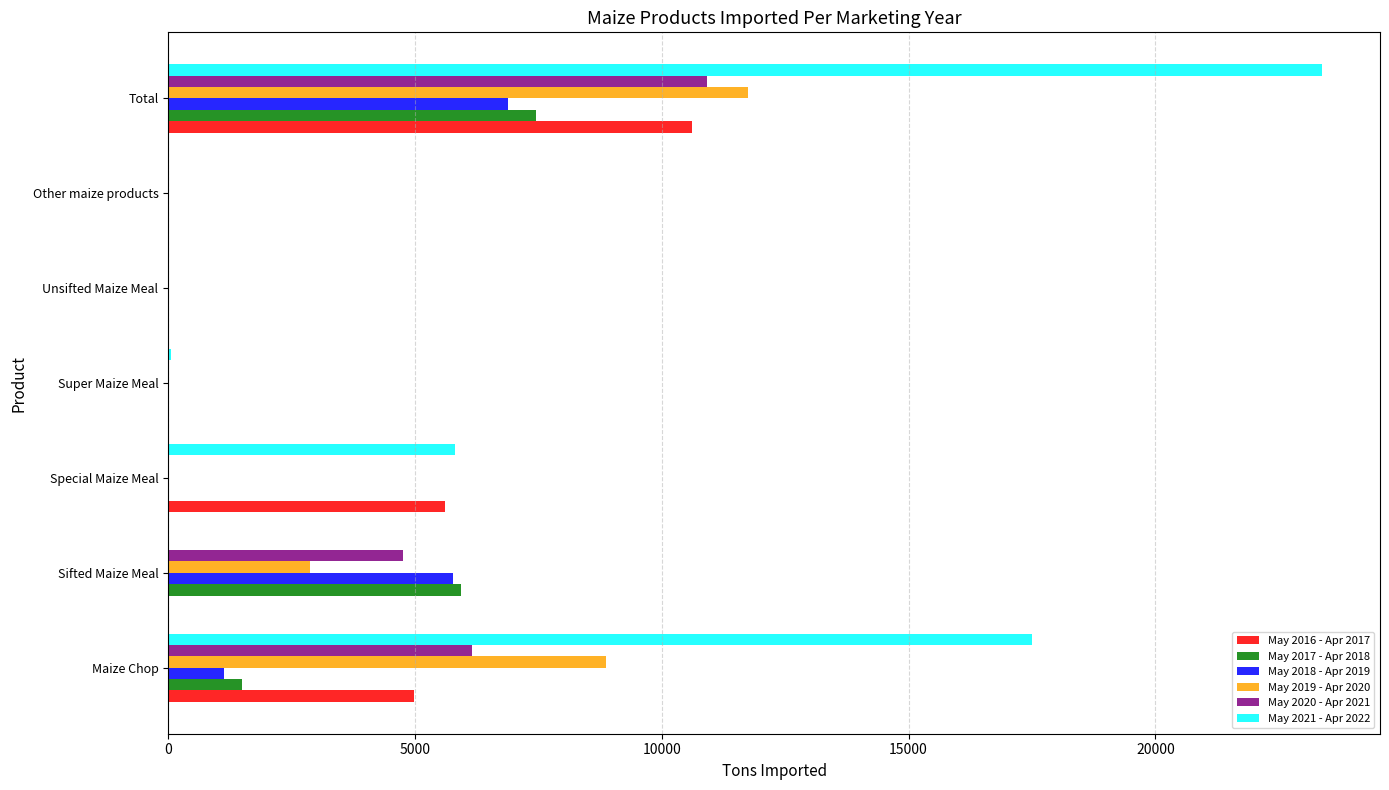

What is the average value of the May 2020 - Apr 2021 series?

3120